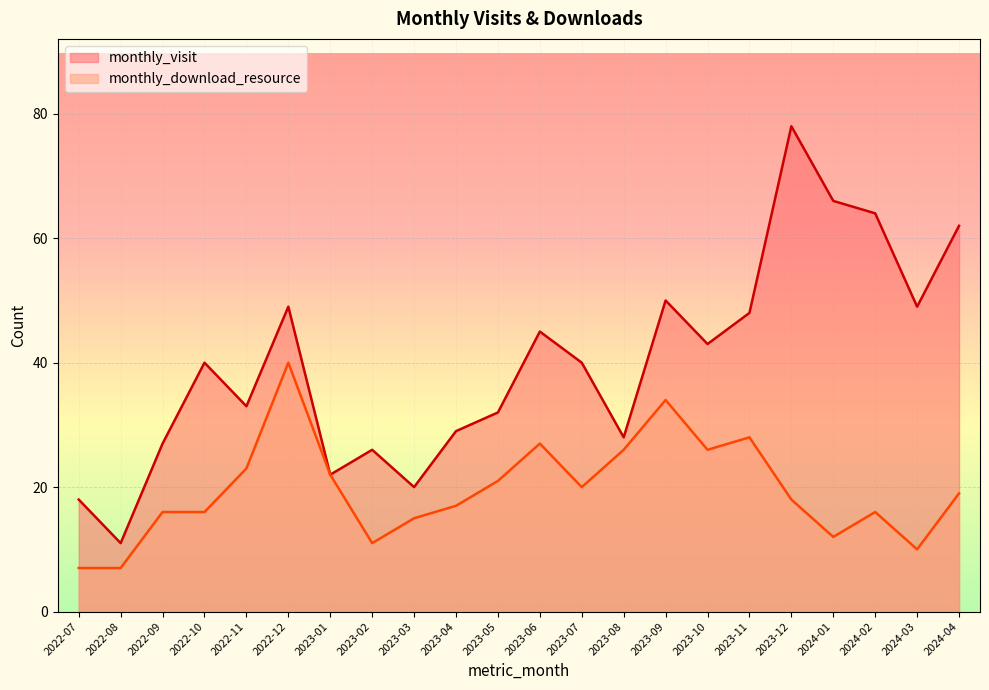

How many lines are shown in the chart?

2